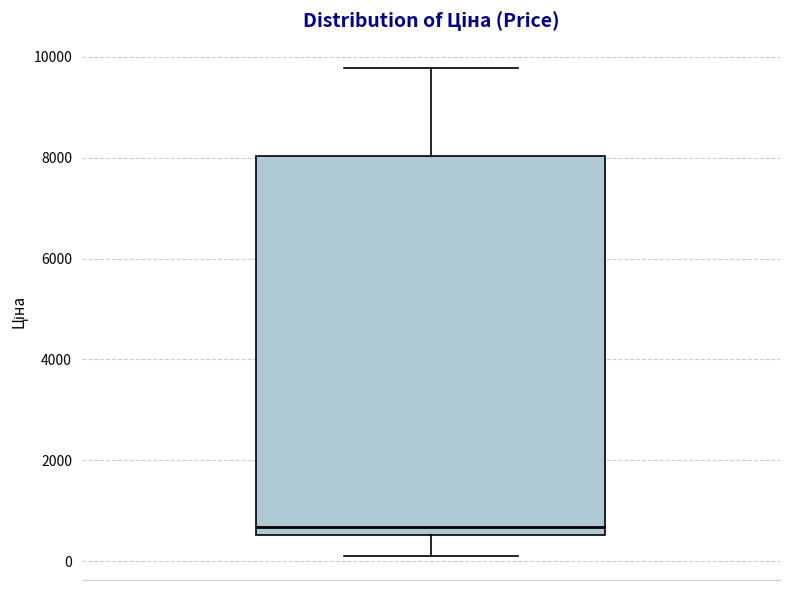

Transcribe this box plot: give where the median line is, the range the box spans, and where the two whiskers end, as read against the y-axis. The values are not printed on the chart, so give them approximately, as read against the axis.

median 600 (just above the box's lower edge), box 600 to 8000, whiskers 200 to 9800